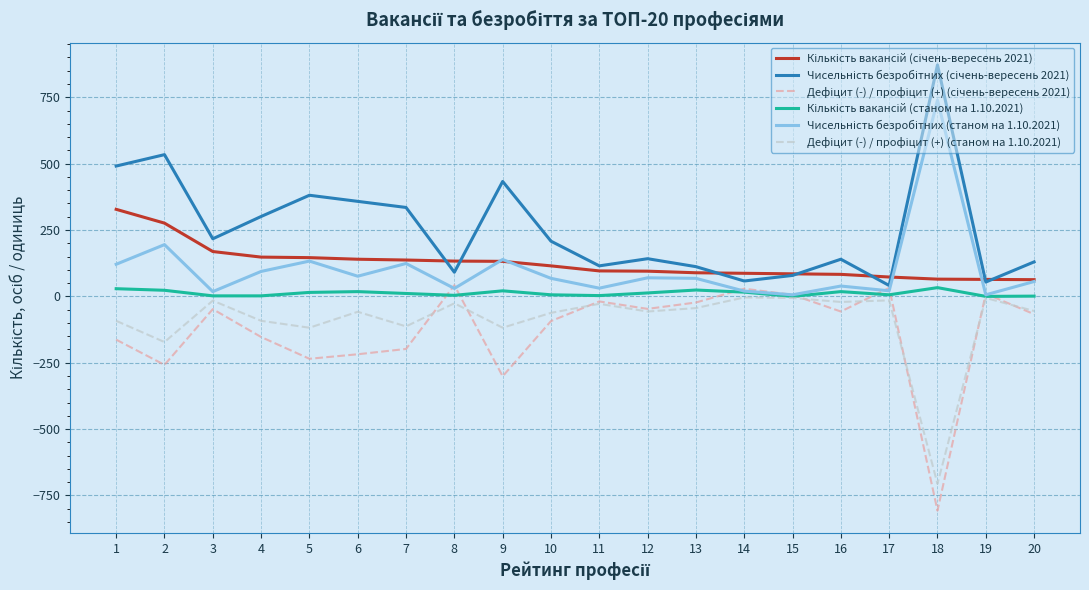

What is the maximum value shown in the chart?

872